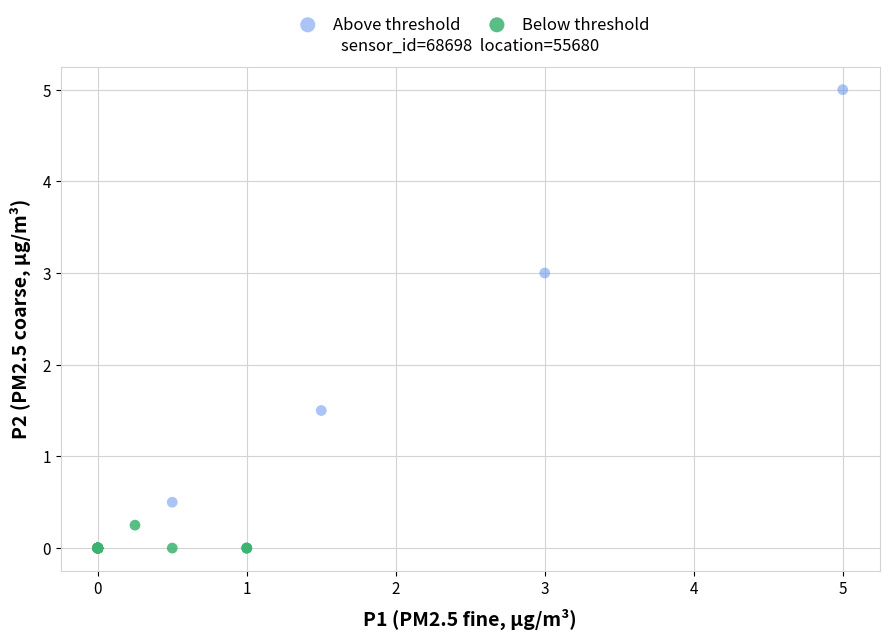

What are all the series names shown in the legend?

Above threshold, Below threshold